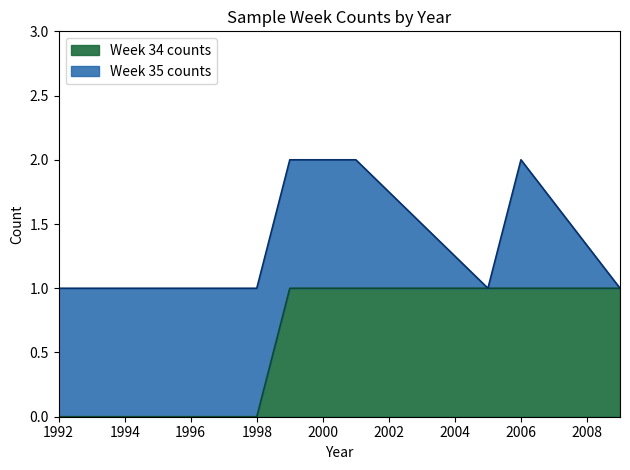

At 2, list the series in order from smallest to largest.

Week 34 counts, Week 35 counts